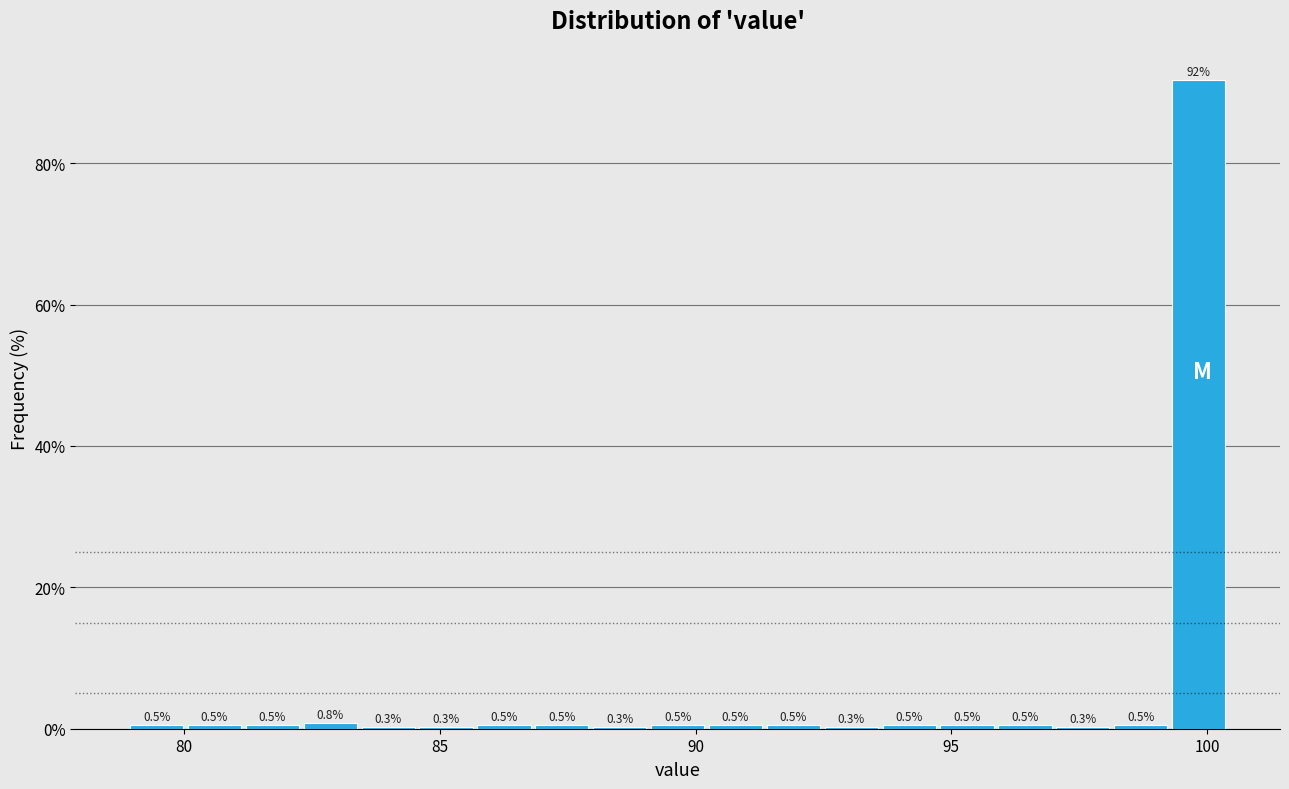

Read against the x-axis, roughly where is the centre of the tallest bar?

100.0